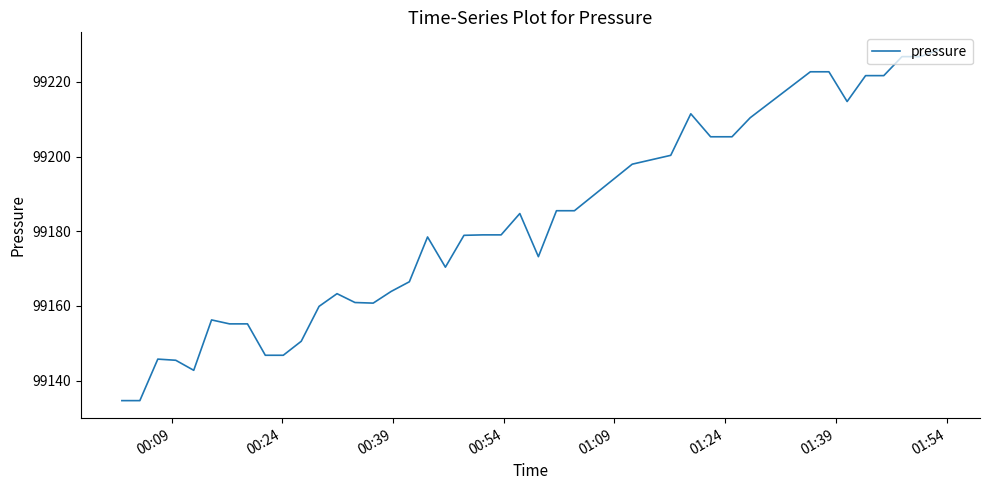

What is the difference between the maximum and minimum values?

94.0